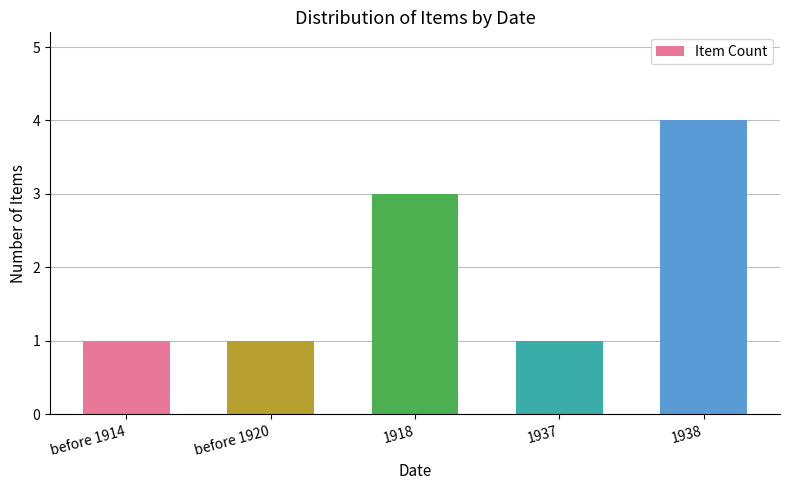

What is the ratio of the value at before 1914 to the value at 1937?

1.0